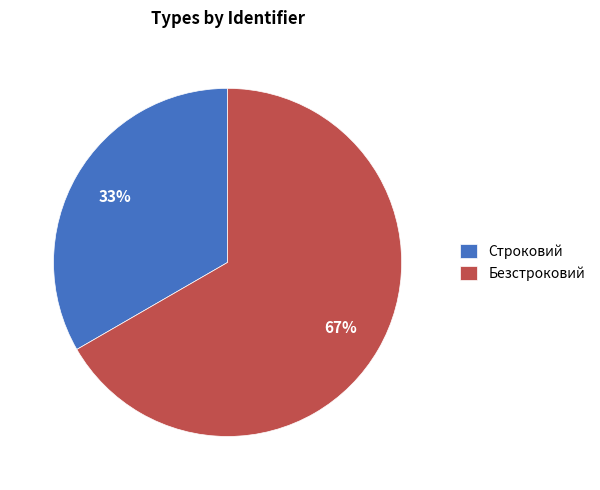

Which category has the smallest portion of the pie?

Строковий